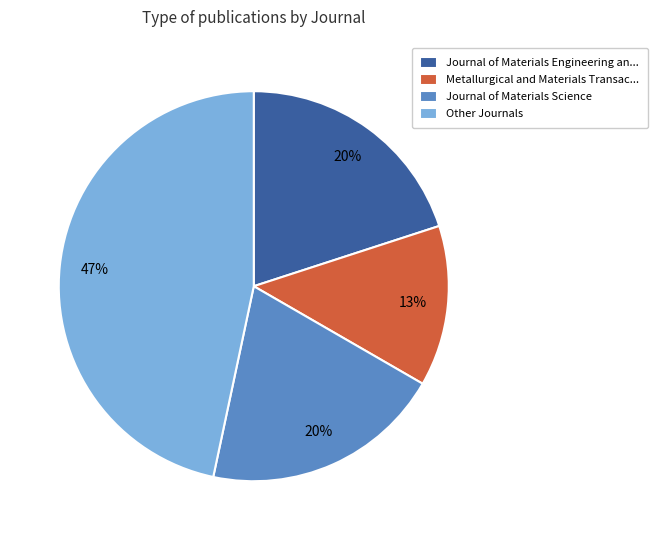

Do Journal of Materials Science and Journal of Materials Engineering an... together represent more than half of the pie?

No